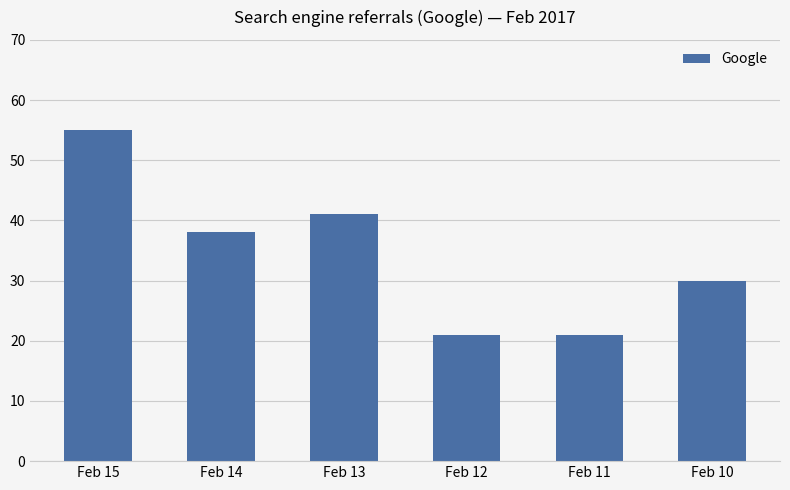

What is the average value?

34